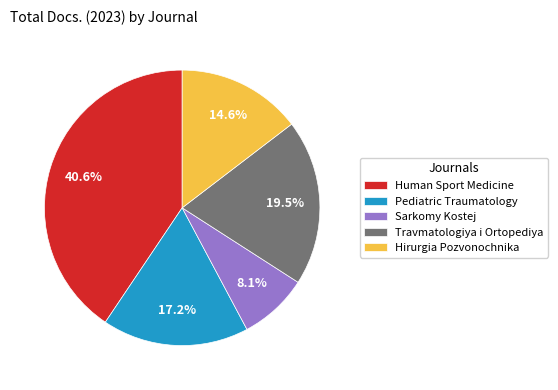

What is the total percentage of Hirurgia Pozvonochnika and Human Sport Medicine?

55.2%